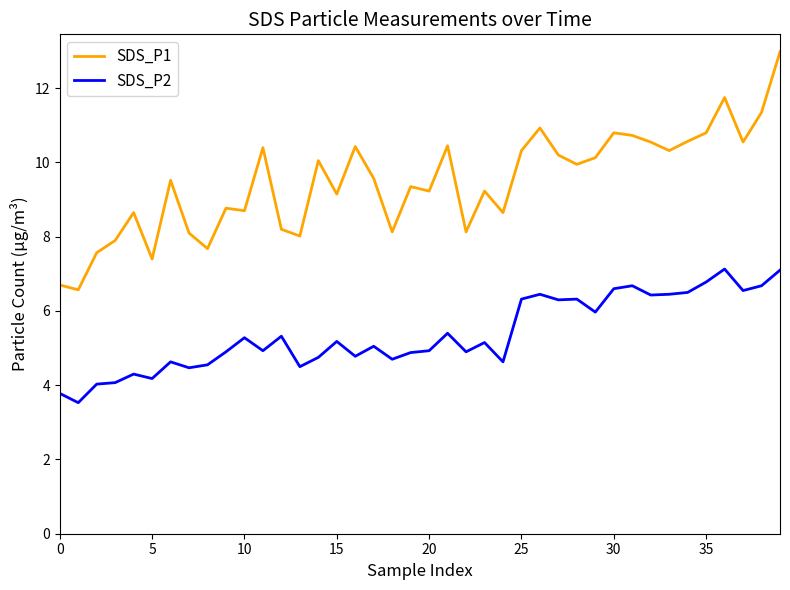

True or false: SDS_P1 and SDS_P2 cross at least once.

False